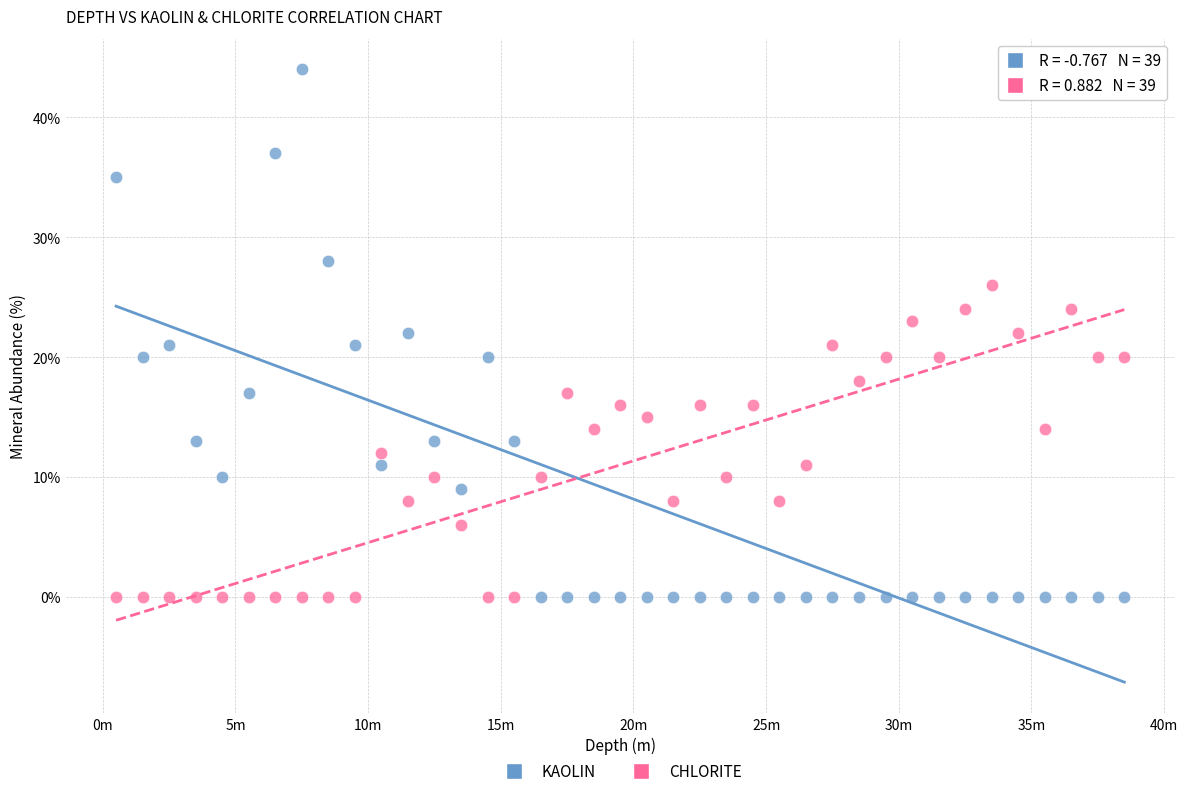

Which series has the largest Y range (max minus min)?

KAOLIN